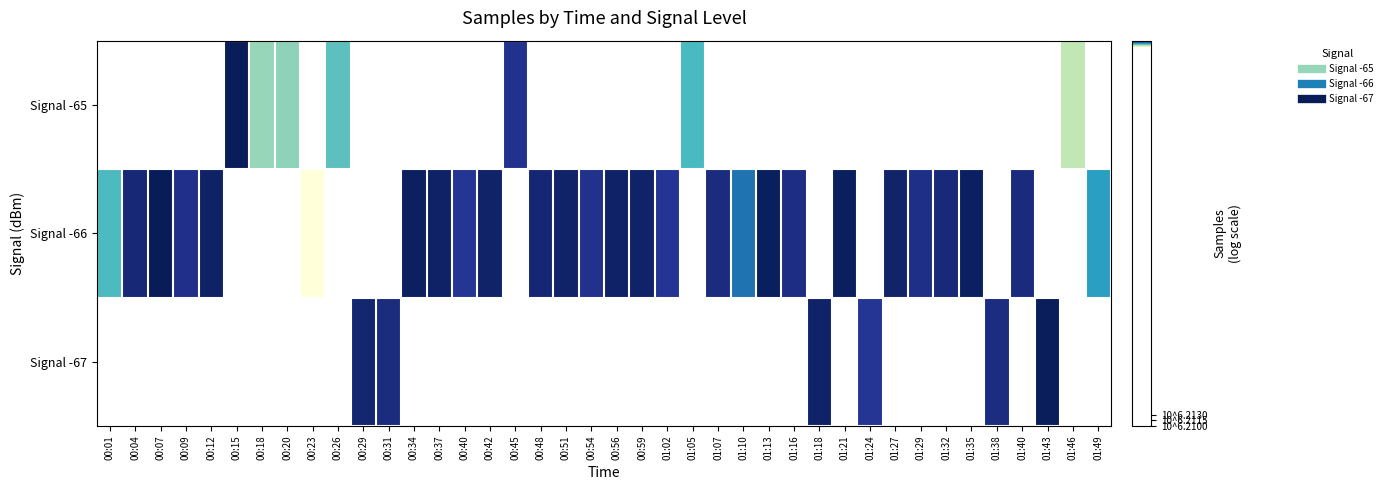

Which category has the highest value across all series?

00:07